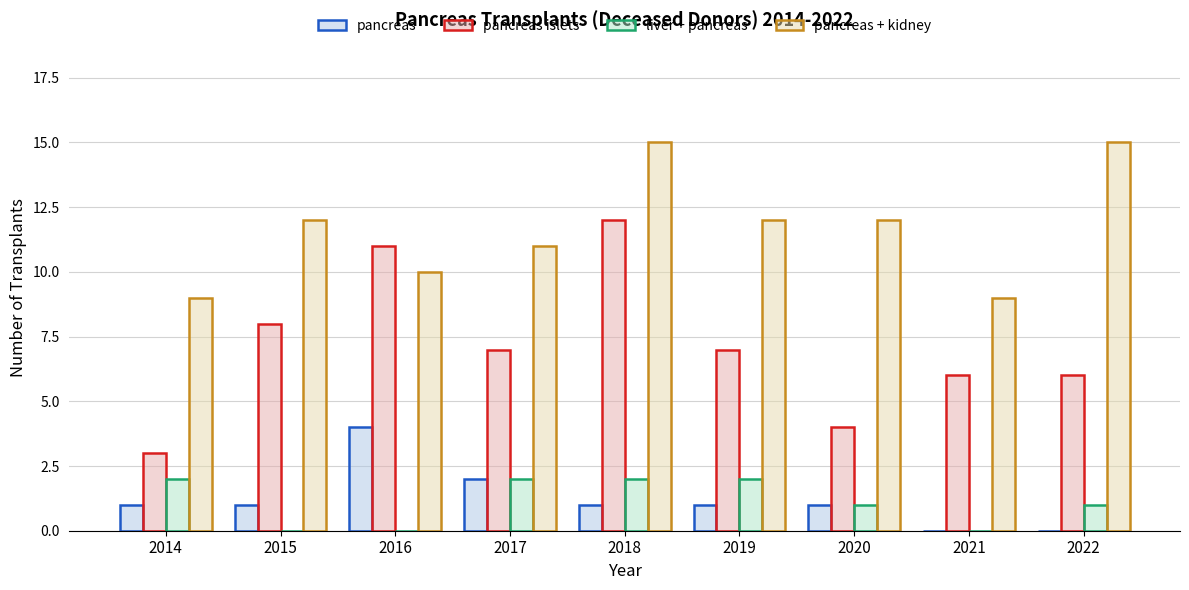

Which series changed the most between 2018 and 2022?

pancreas islets